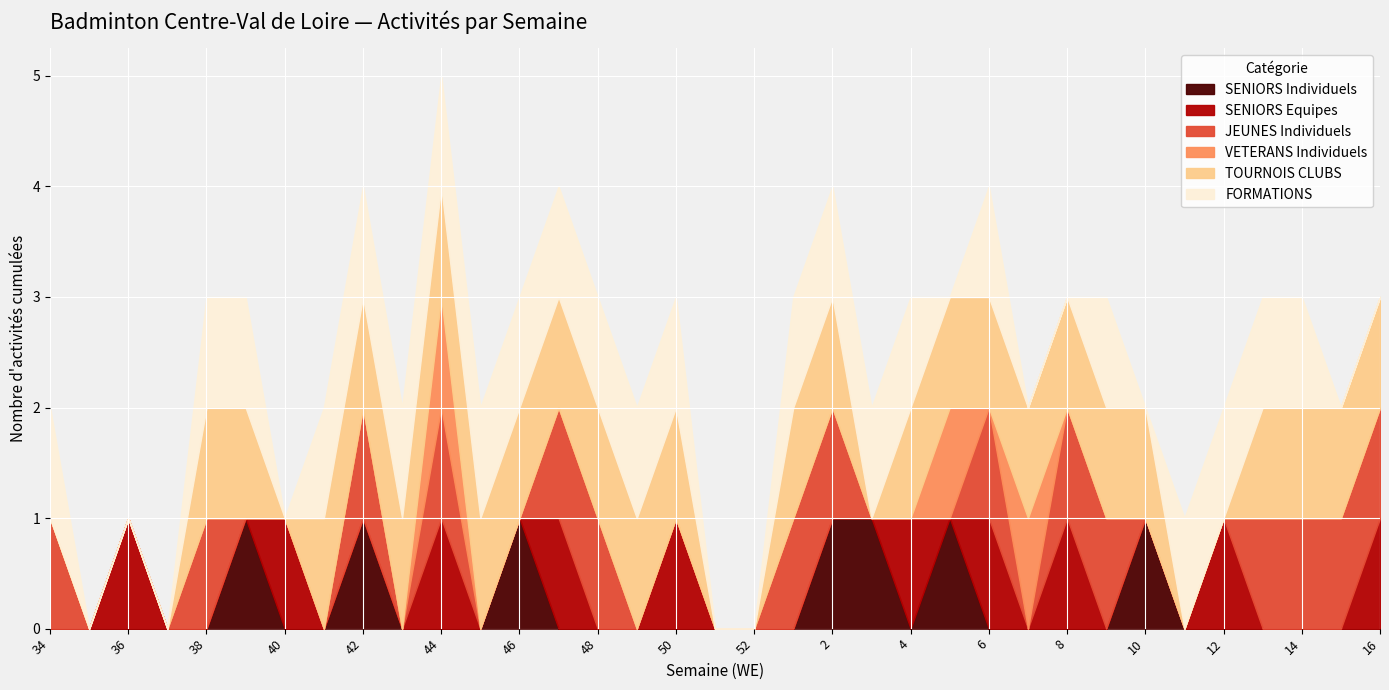

What is the spread (max minus min) of values at 40?

1